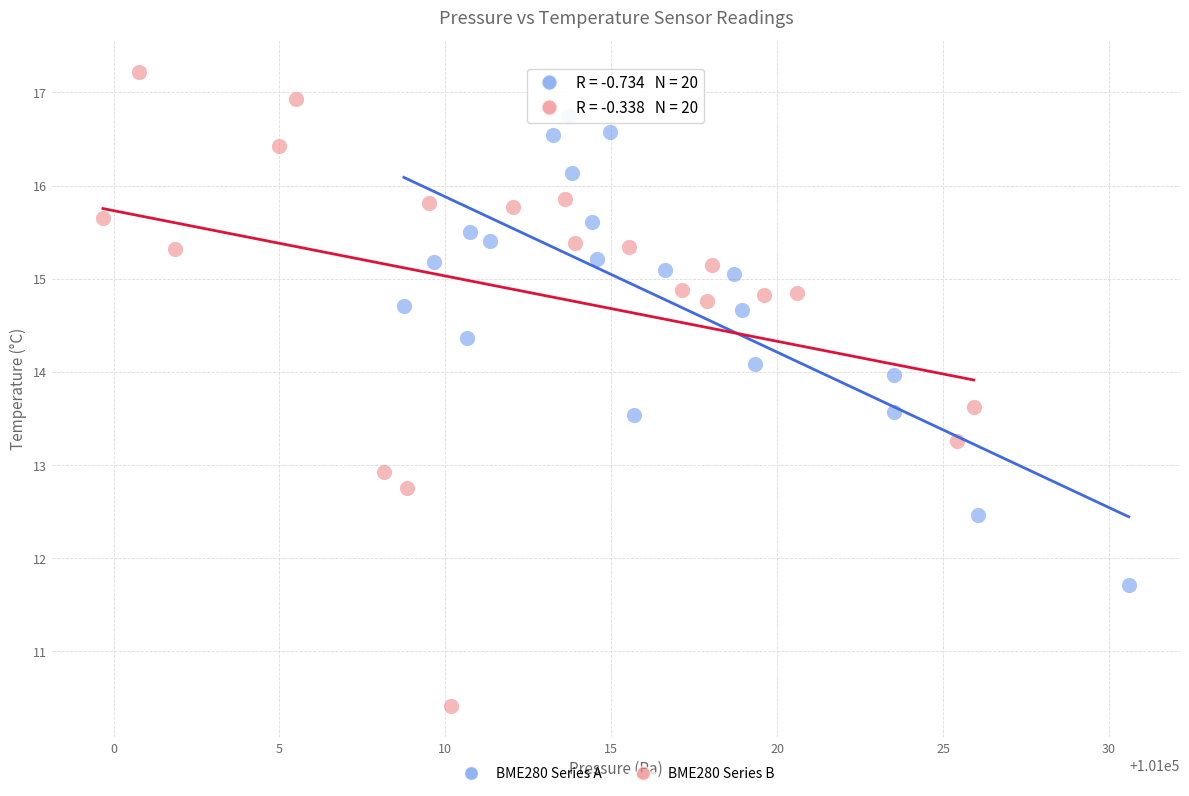

Which series has the largest Y range (max minus min)?

BME280 Series B